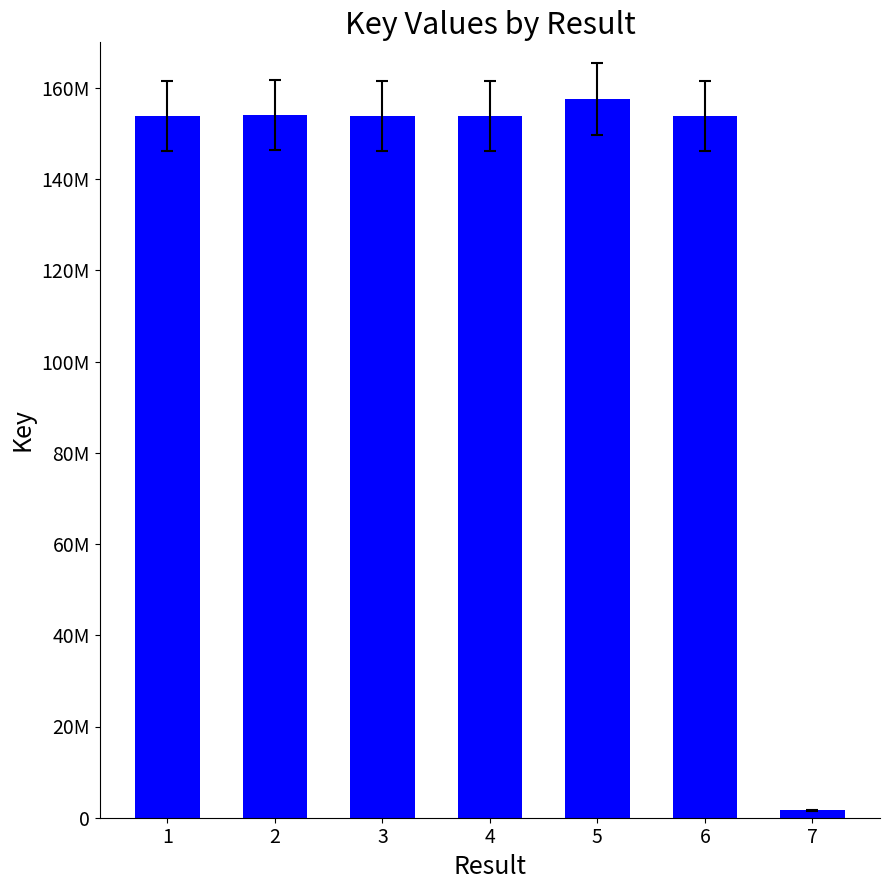

Where is the data nearest to the value 79588203?

3